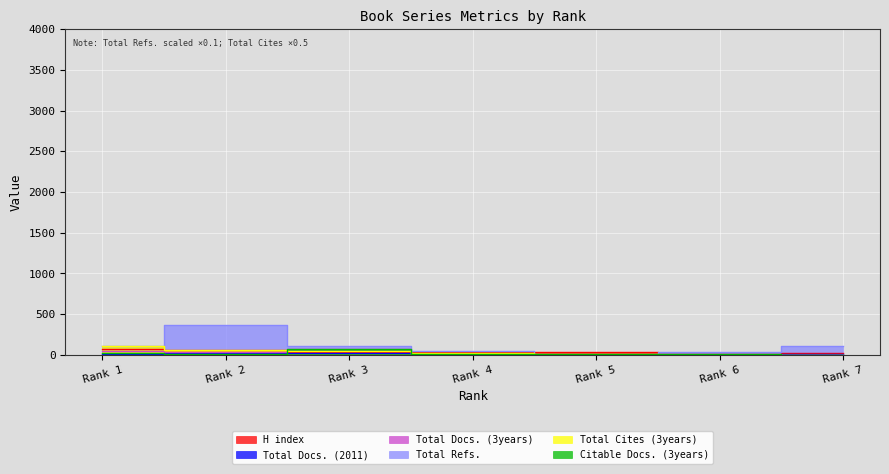

Reading left to right, what are all the values shown in this chart?

H index: 73.0	65.0	40.0	41.0	34.0	16.0	22.0
Total Docs. (2011): 6.0	21.0	18.0	5.0	0.0	2.0	10.0
Total Docs. (3years): 43.0	41.0	71.0	15.0	14.0	16.0	1.0
Total Refs.: 111.2	365.6	114.5	46.0	0.0	40.6	107.9
Total Cites (3years): 104.5	64.0	52.0	22.0	10.0	2.0	1.0
Citable Docs. (3years): 23.0	8.0	71.0	15.0	14.0	16.0	1.0